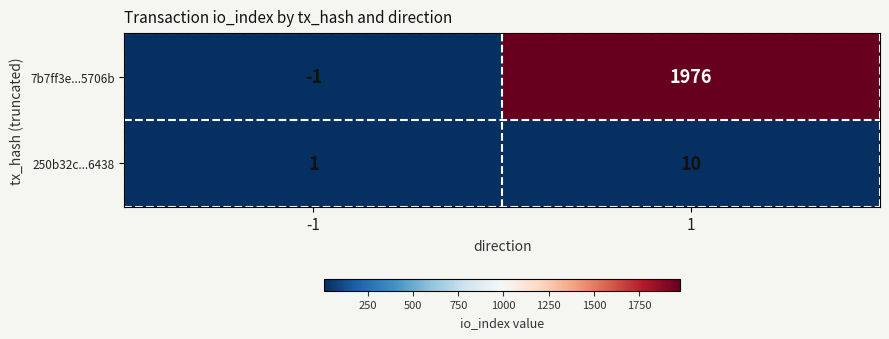

True or false: 7b7ff3e...5706b has a value of -2 at -1.

False